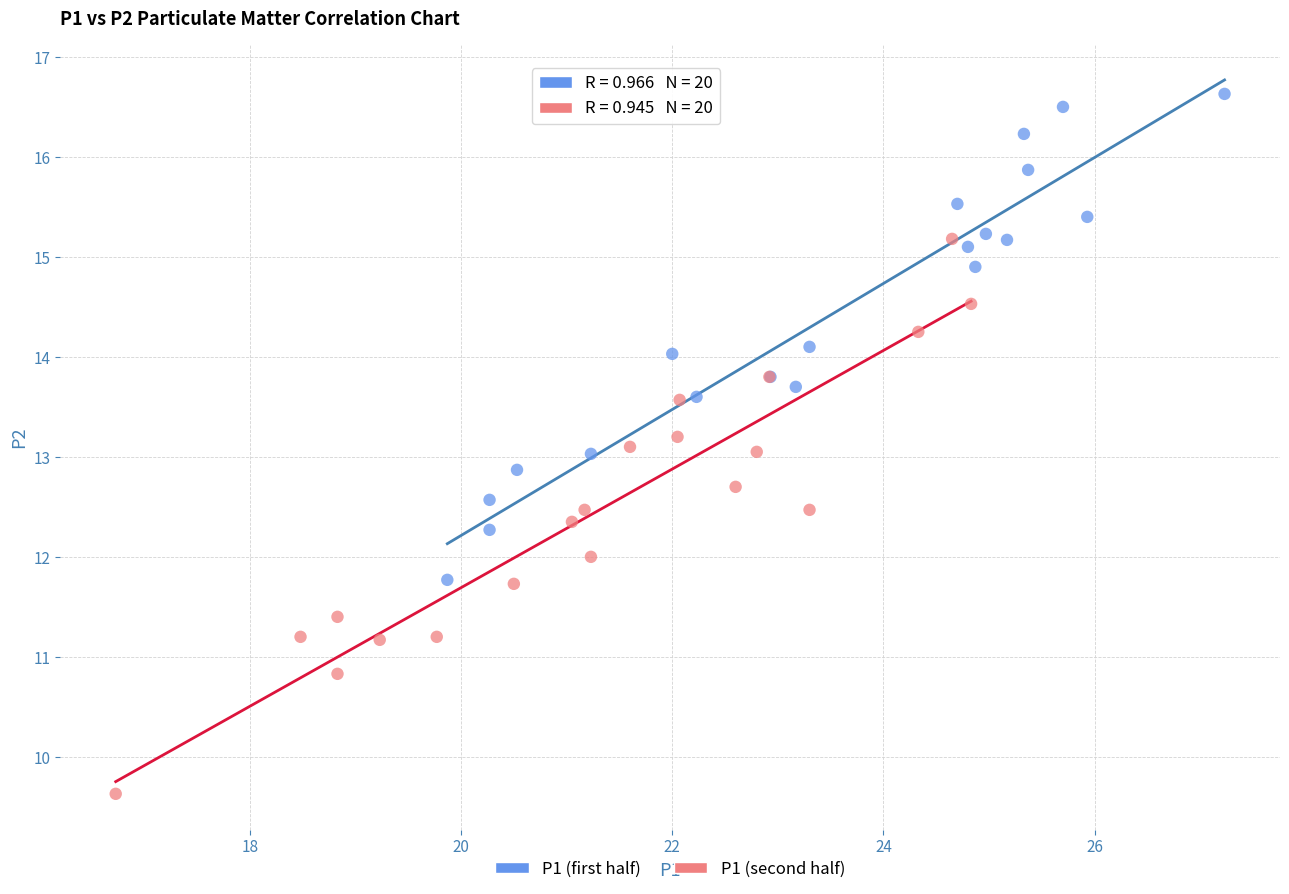

Which series contains the highest Y value?

P1 (first half)